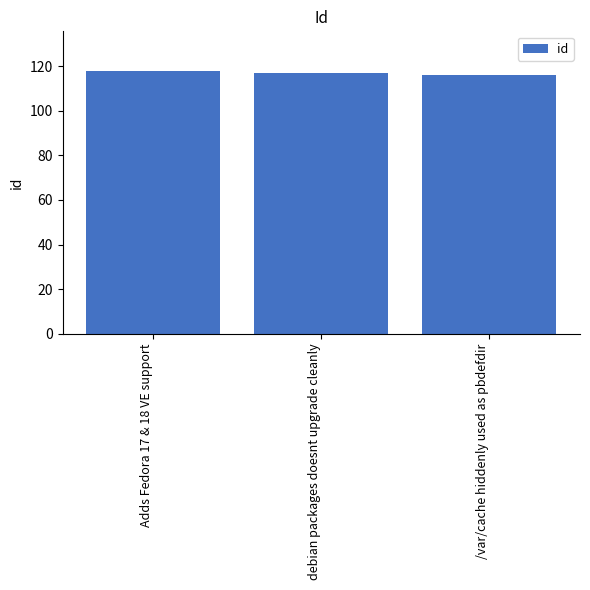

What value does the data have at /var/cache hiddenly used as pbdefdir?

116